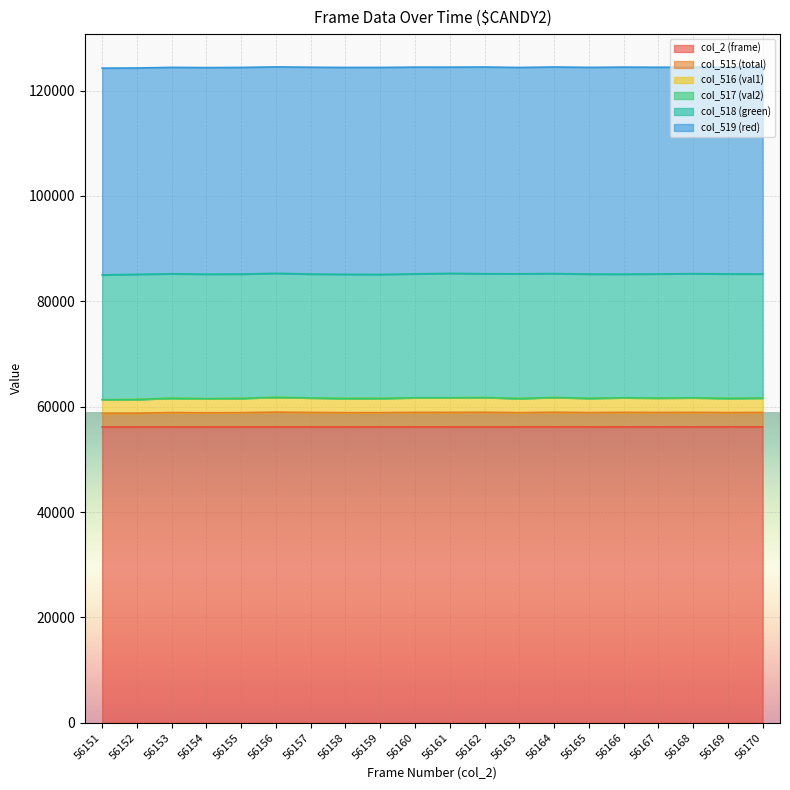

Which category has the lowest value across all series?

56151